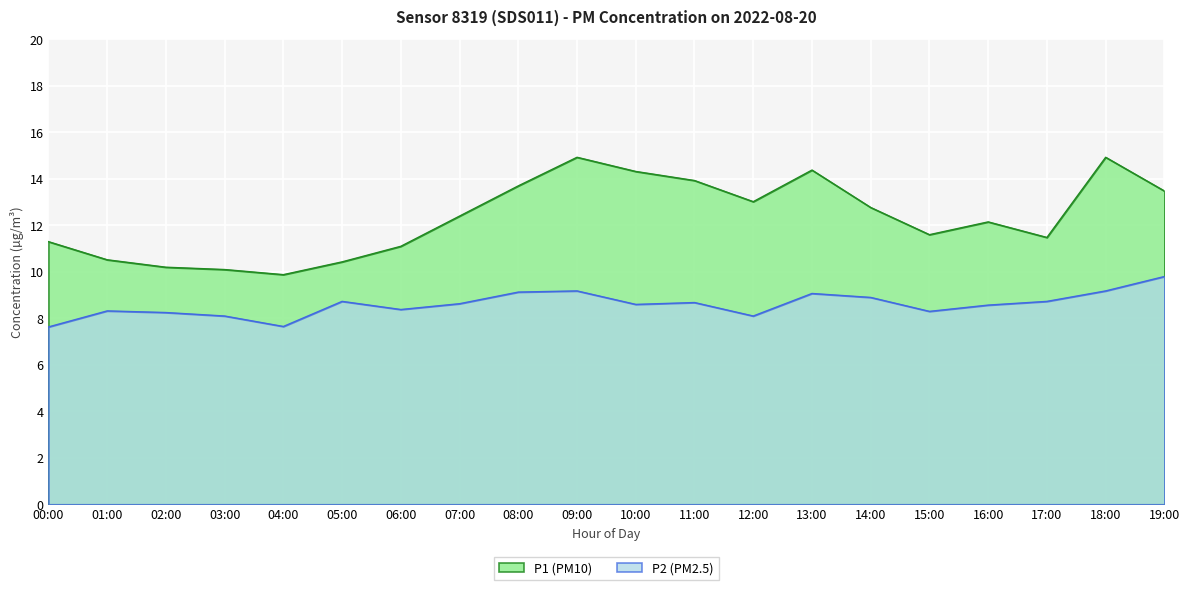

True or false: P1 and P2 cross at least once.

False